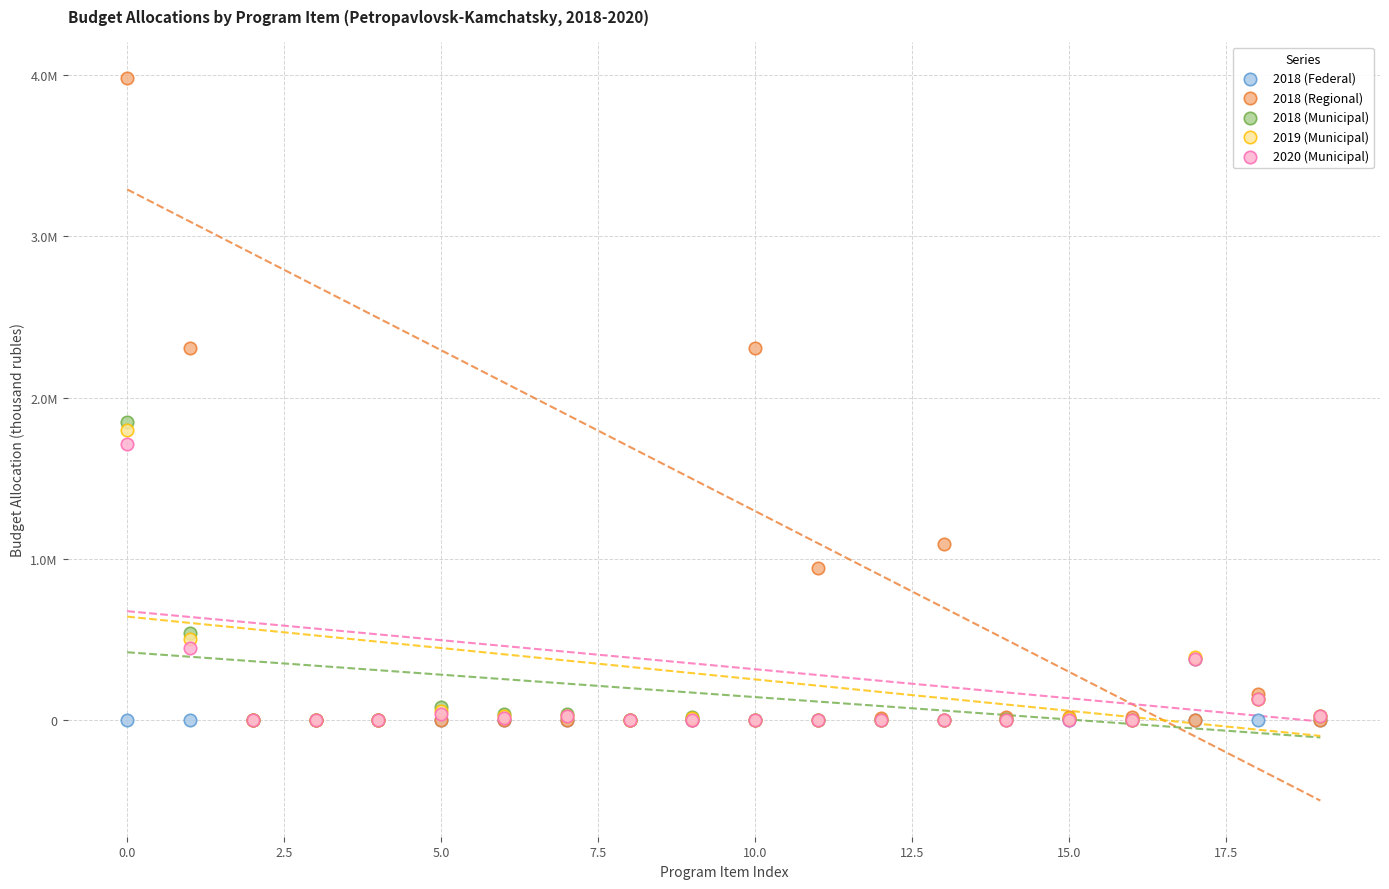

What are all the series names shown in the legend?

2018 (Federal), 2018 (Regional), 2018 (Municipal), 2019 (Municipal), 2020 (Municipal)